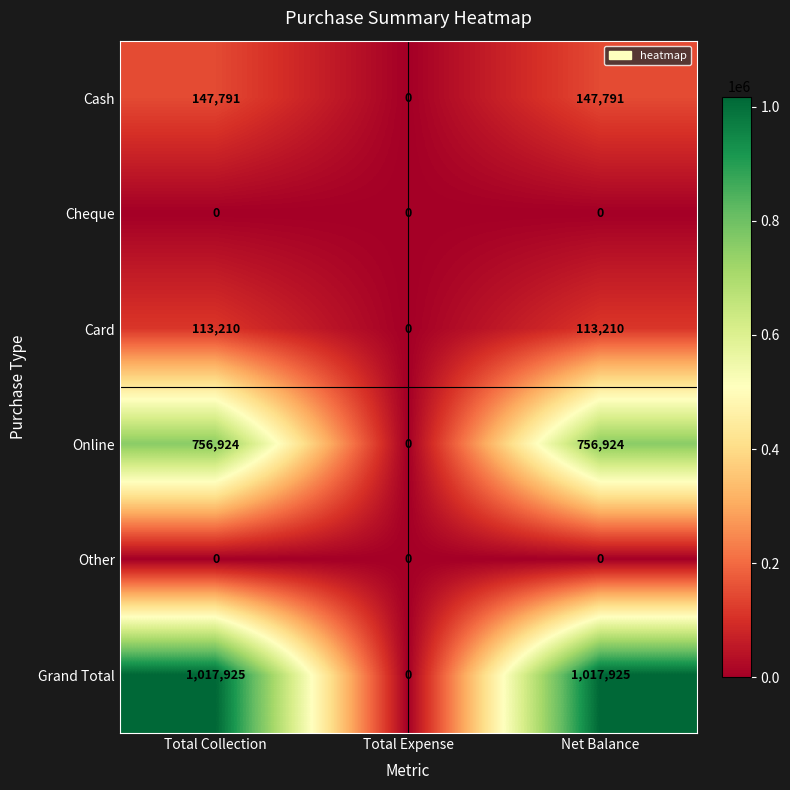

Read the Online value at Total Collection, to the nearest 10.

756920